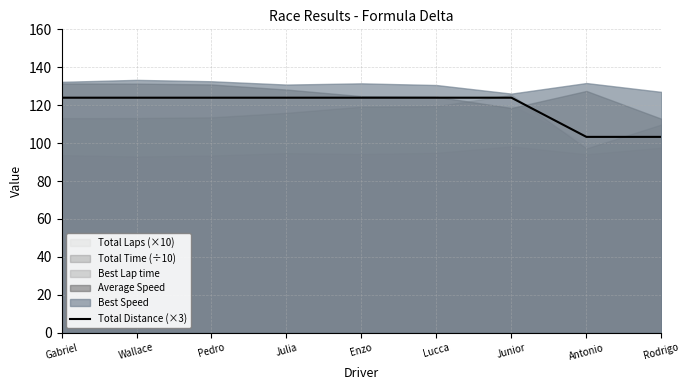

Rank the categories by value from lowest to highest.

Antonio, Rodrigo, Gabriel, Wallace, Pedro, Julia, Enzo, Lucca, Junior